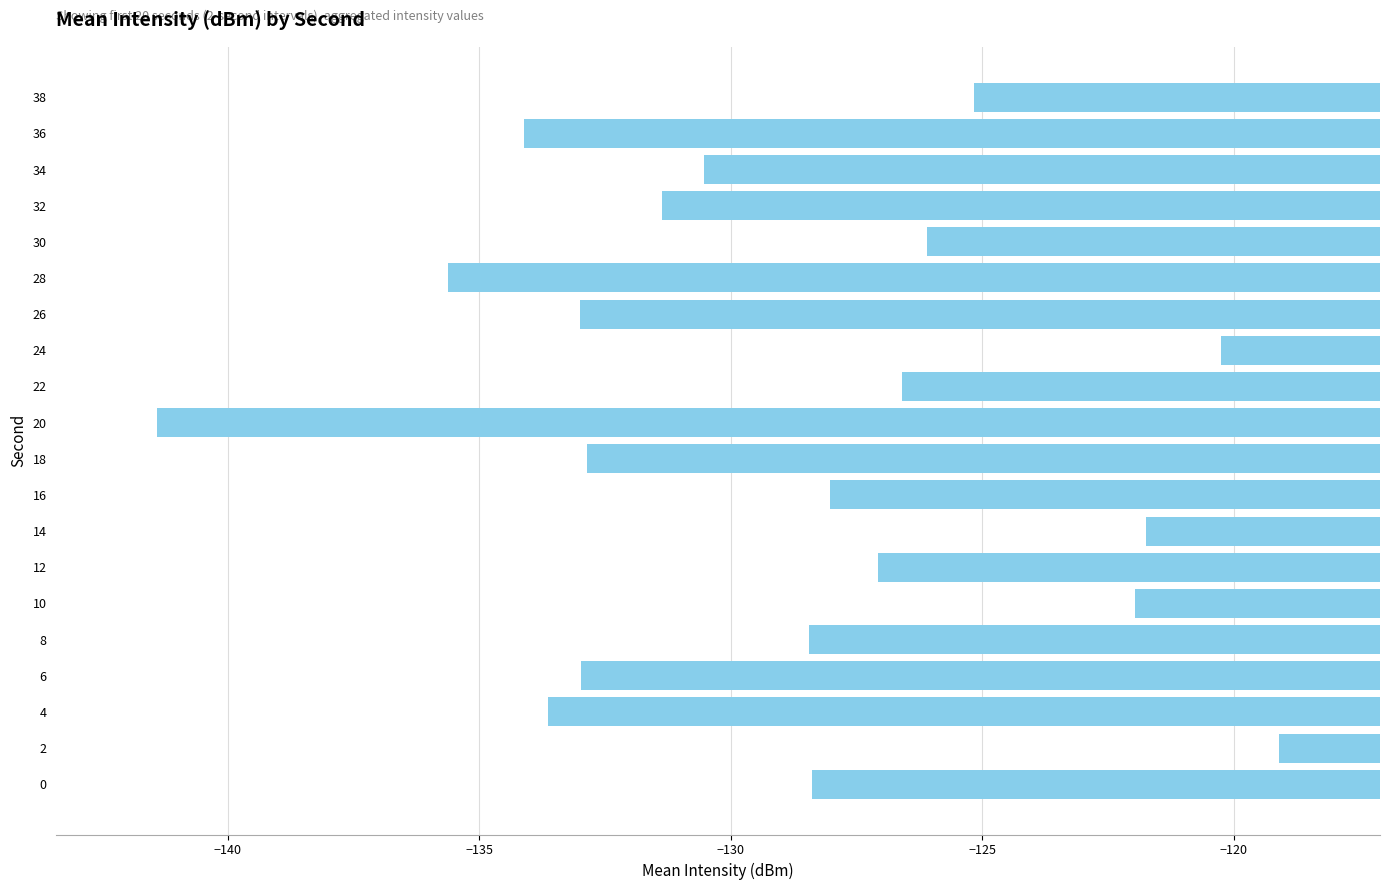

What is the smallest value displayed?

-141.4